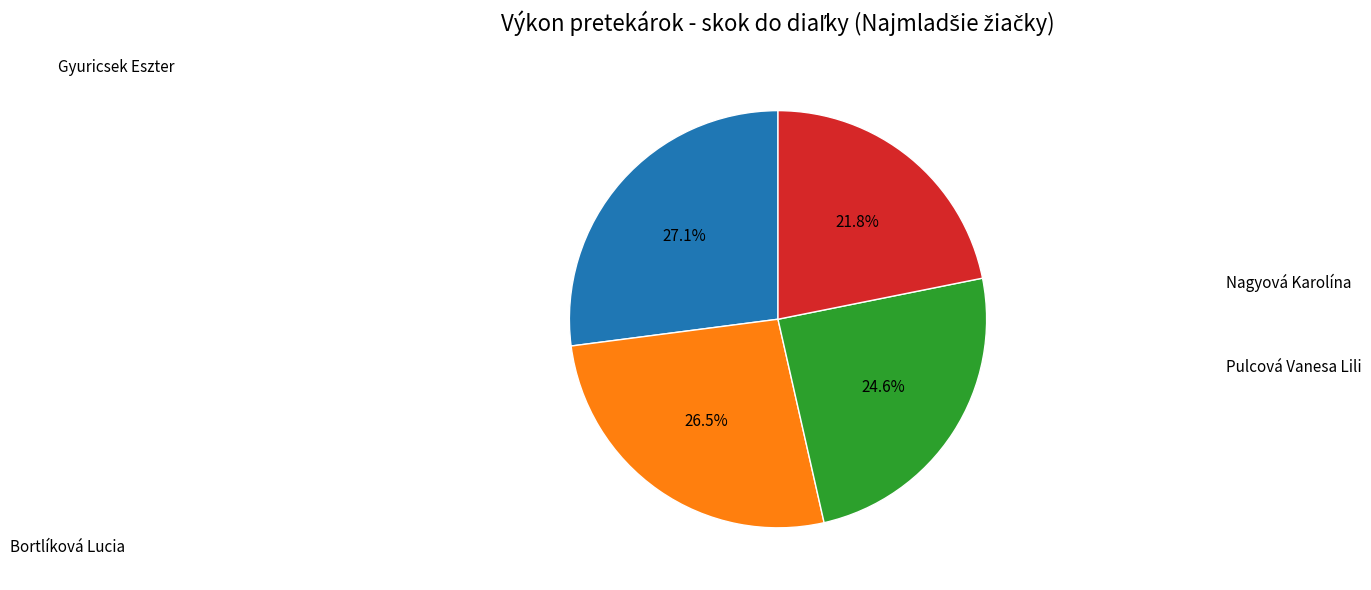

Does any single category account for the majority?

No